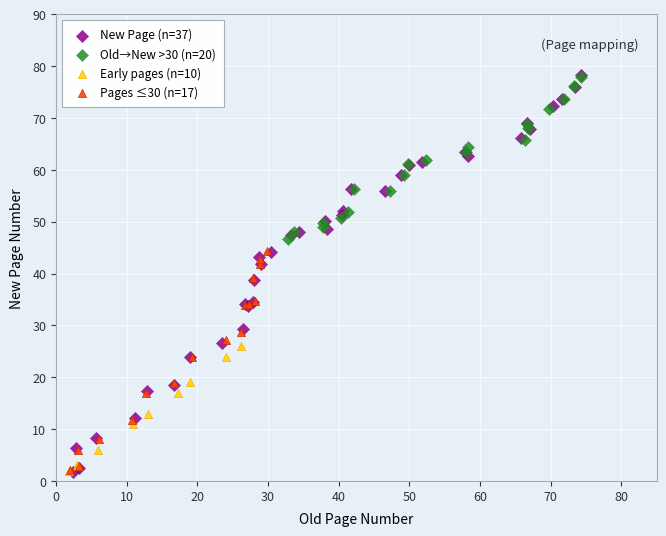

Which series has the widest spread of Y values?

New Page (n=37)